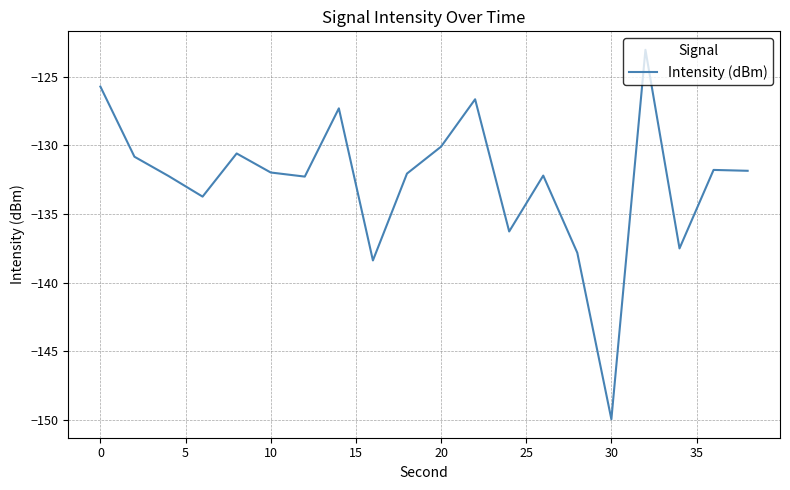

What is the minimum value shown in the chart?

-149.9